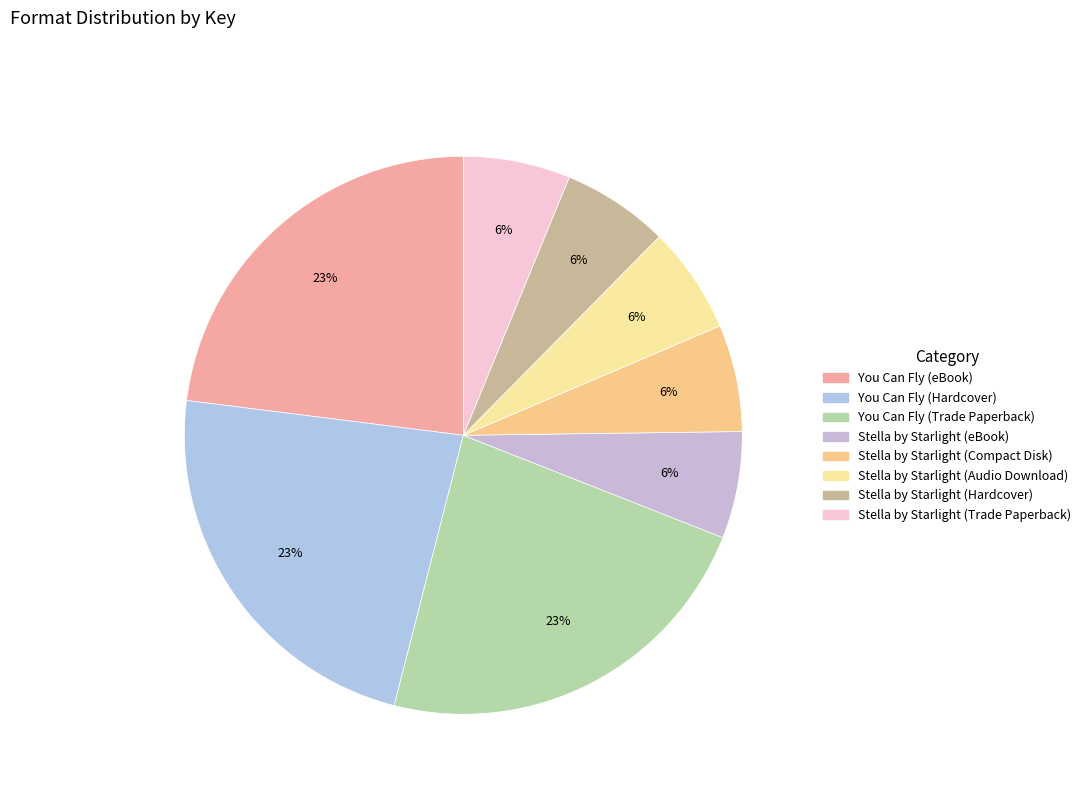

Is it true that You Can Fly (Hardcover) is 35% of the pie?

False